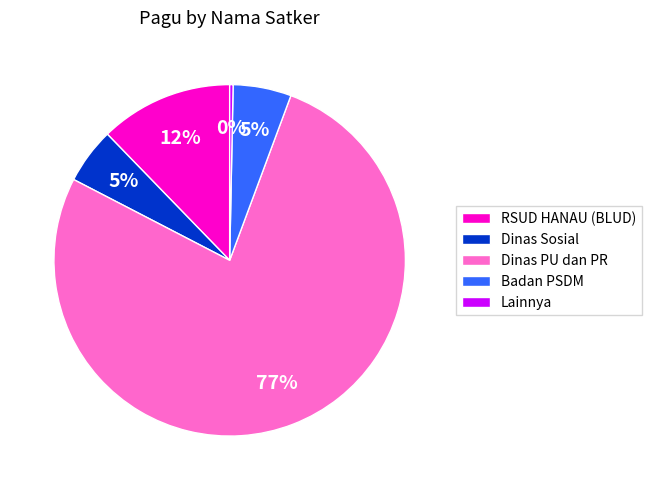

Which has a higher value, Badan PSDM or Dinas PU dan PR?

Dinas PU dan PR